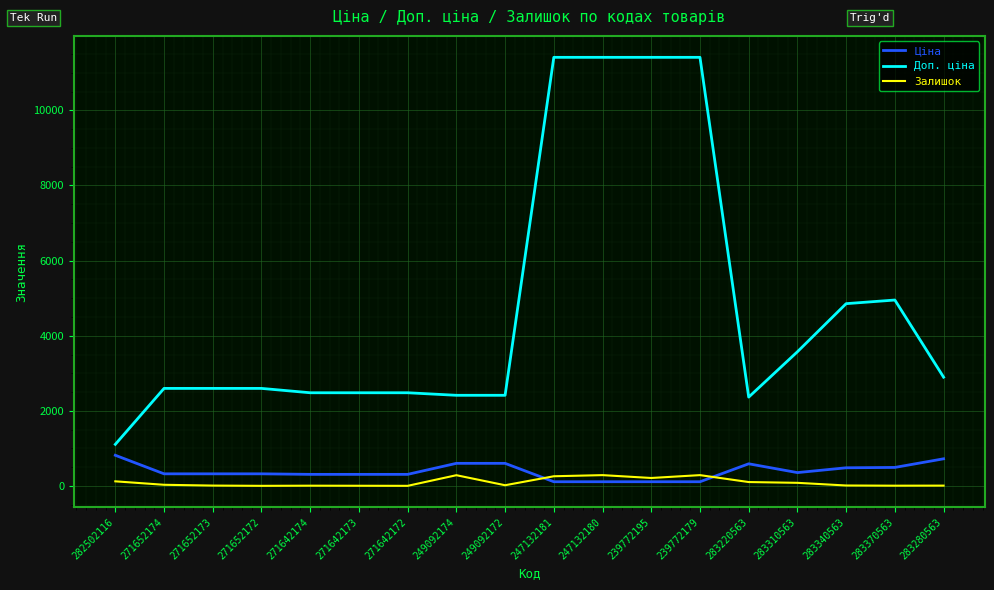

What position from the right is 271652173?

16